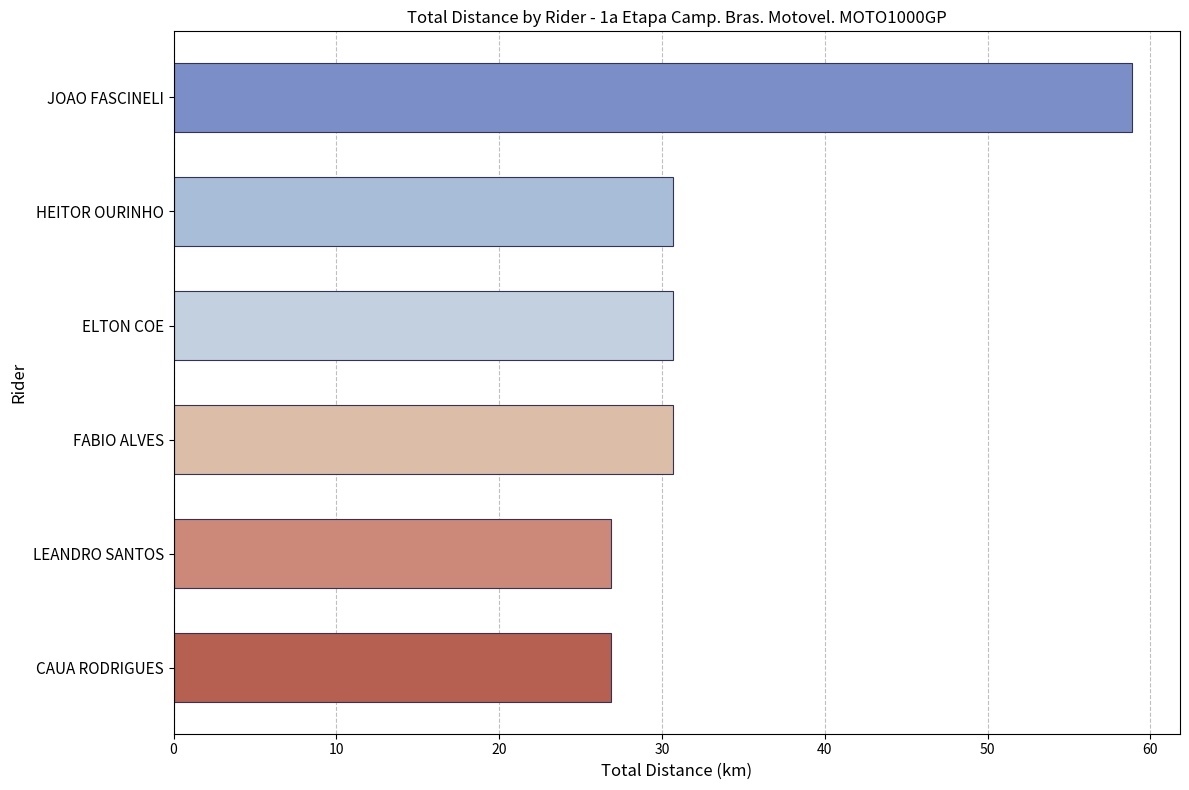

What is the average value?

34.1